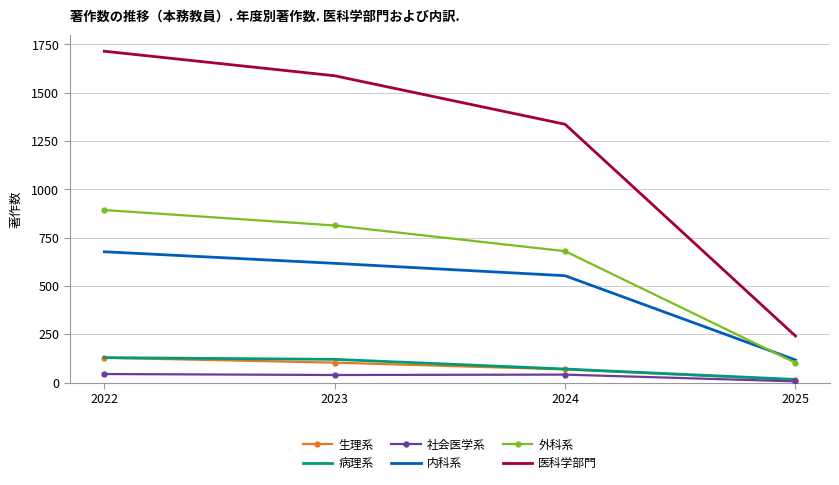

True or false: 外科系 and 病理系 intersect in this chart.

False